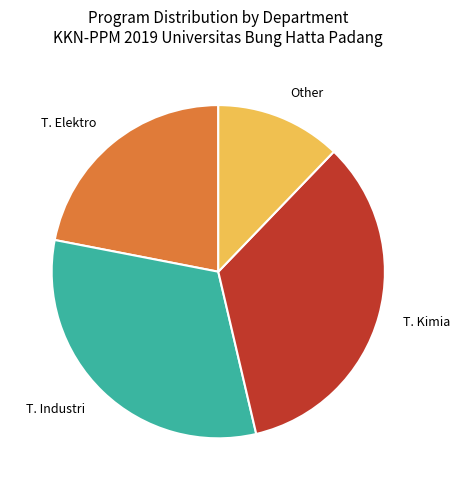

Is there any slice that represents more than half of the pie?

No